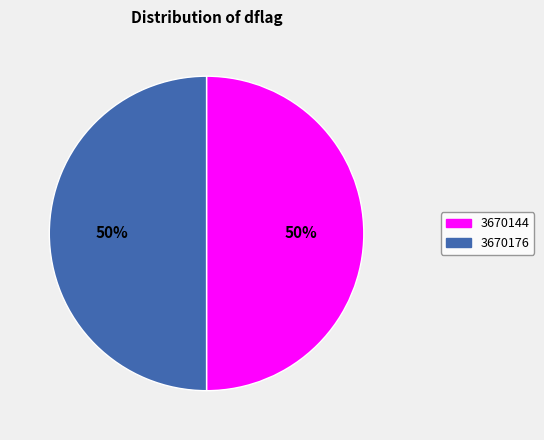

Count the number of slices in the pie.

2